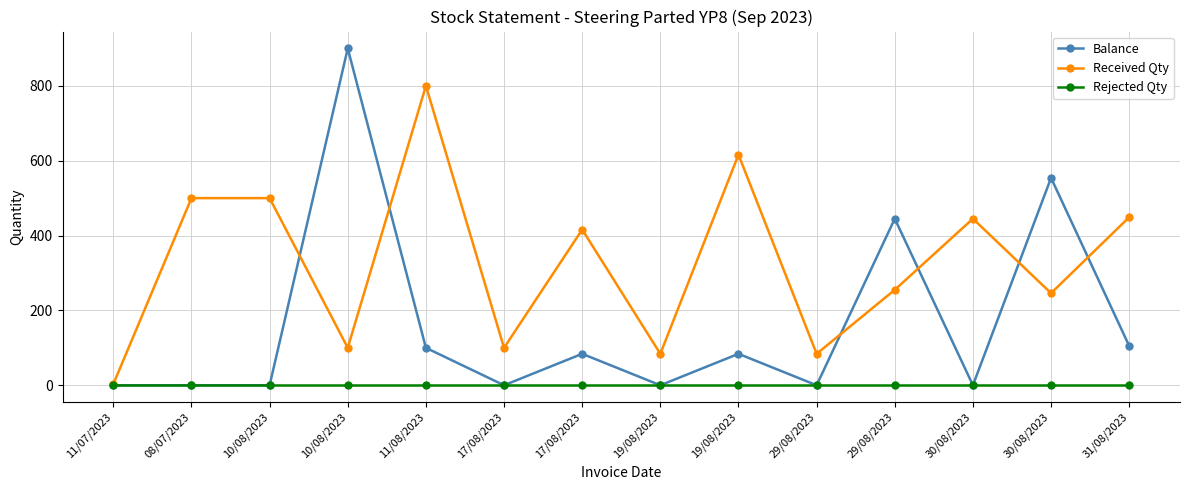

Which series has the widest spread of values?

Balance